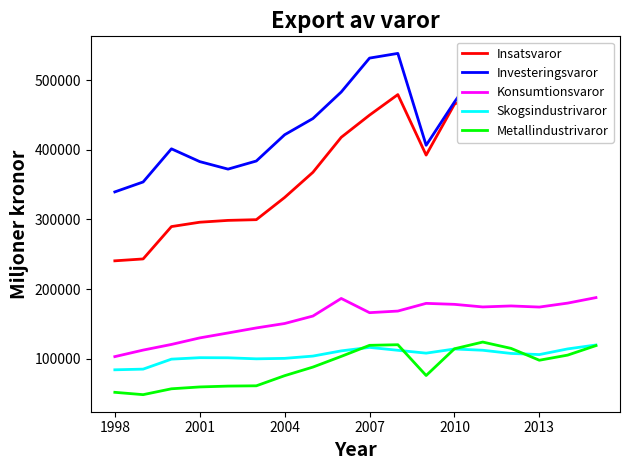

What is the difference between the maximum and minimum values in the Skogsindustrivaror series?

35624